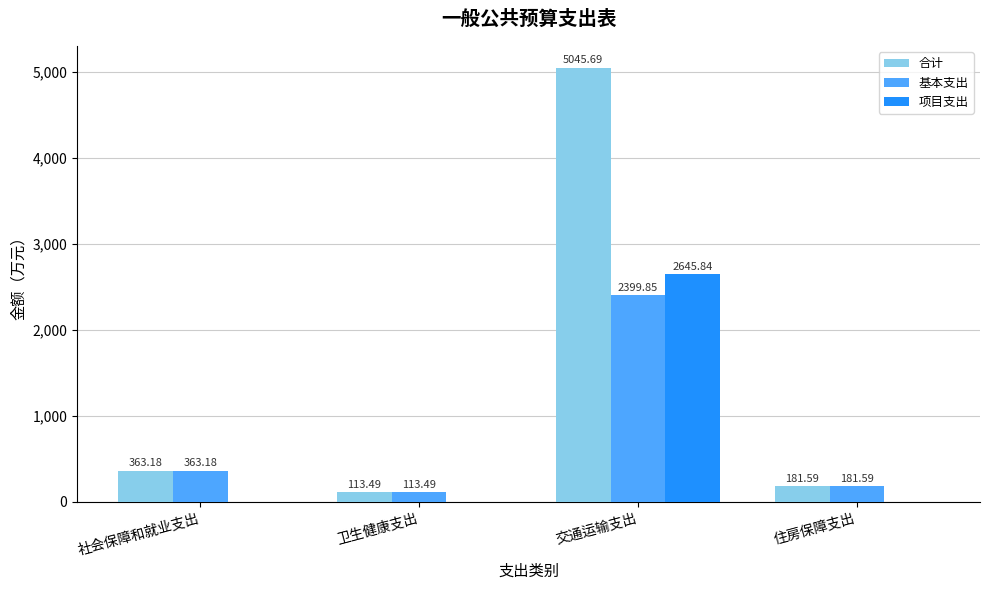

Are the bars horizontal?

No